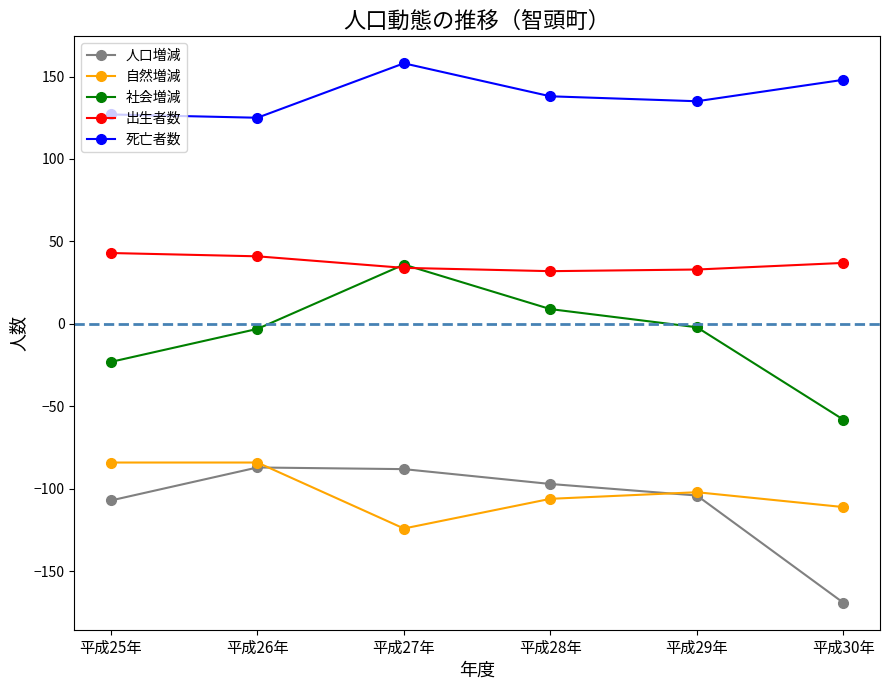

Is it true that 死亡者数 equals 256 at 平成30年?

False